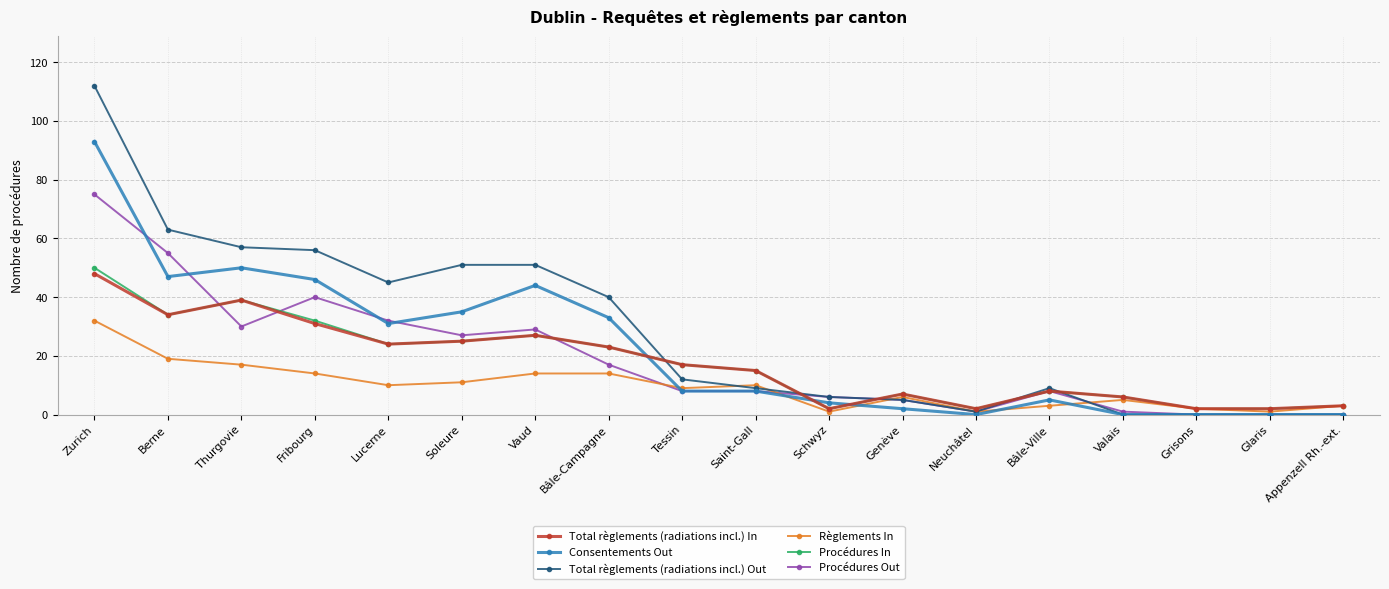

Reading right to left, what are all the values shown in this chart?

Total règlements (radiations incl.) In: 3	2	2	6	8	2	7	2	15	17	23	27	25	24	31	39	34	48
Consentements Out: 0	0	0	0	5	0	2	4	8	8	33	44	35	31	46	50	47	93
Total règlements (radiations incl.) Out: 0	0	0	0	9	1	5	6	9	12	40	51	51	45	56	57	63	112
Règlements In: 3	1	2	5	3	1	6	1	10	9	14	14	11	10	14	17	19	32
Procédures In: 3	2	2	6	8	2	7	2	15	17	23	27	25	24	32	39	34	50
Procédures Out: 0	0	0	1	8	1	5	6	8	8	17	29	27	32	40	30	55	75